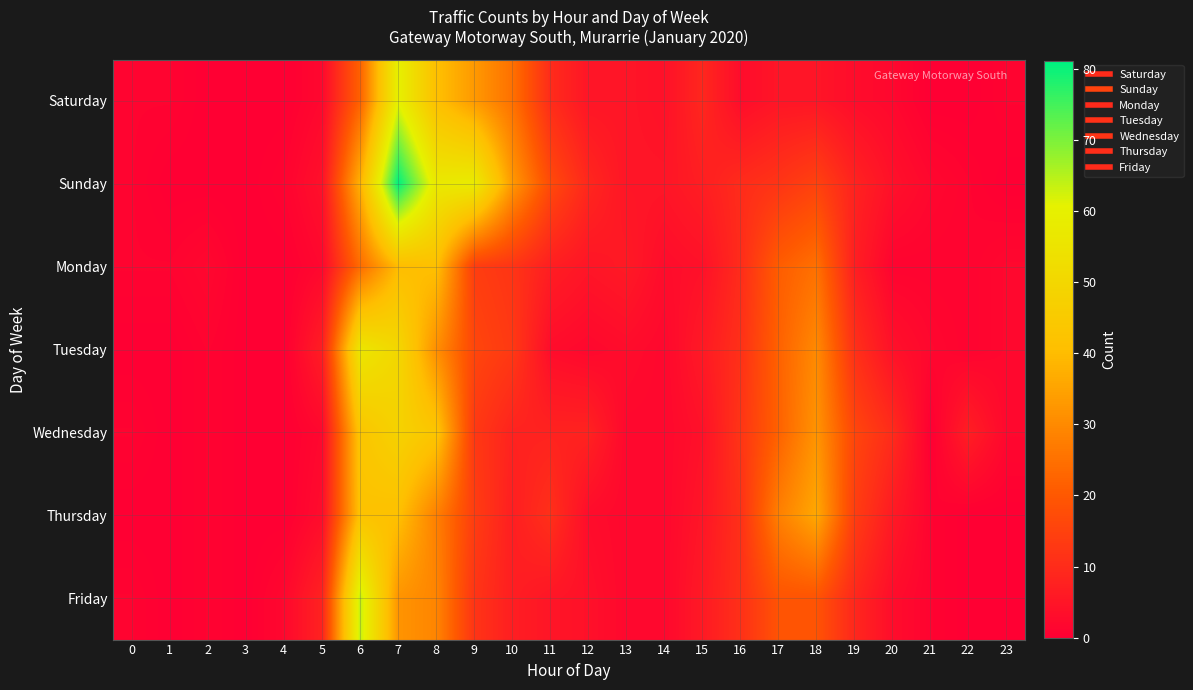

Reading right to left, extract all data points from this chart.

Saturday: 23=1	22=0	21=0	20=2	19=3	18=5	17=5	16=3	15=9	14=4	13=5	12=5	11=10	10=25	9=33	8=41	7=60	6=22	5=2	4=0	3=0	2=0	1=1	0=1
Sunday: 23=0	22=1	21=2	20=4	19=8	18=15	17=12	16=10	15=7	14=5	13=5	12=9	11=17	10=33	9=58	8=57	7=81	6=38	5=4	4=1	3=0	2=0	1=0	0=1
Monday: 23=2	22=1	21=1	20=1	19=7	18=25	17=21	16=10	15=4	14=3	13=6	12=5	11=7	10=12	9=14	8=41	7=40	6=24	5=2	4=0	3=0	2=2	1=1	0=1
Tuesday: 23=2	22=1	21=2	20=4	19=11	18=30	17=22	16=11	15=6	14=2	13=3	12=2	11=3	10=13	9=16	8=31	7=50	6=56	5=7	4=0	3=0	2=1	1=0	0=0
Wednesday: 23=2	22=7	21=0	20=10	19=16	18=32	17=22	16=12	15=4	14=2	13=2	12=8	11=8	10=8	9=13	8=43	7=48	6=43	5=2	4=0	3=0	2=1	1=0	0=1
Thursday: 23=0	22=0	21=1	20=6	19=14	18=36	17=28	16=11	15=5	14=2	13=2	12=3	11=11	10=7	9=14	8=28	7=41	6=42	5=3	4=0	3=0	2=1	1=0	0=0
Friday: 23=0	22=0	21=1	20=3	19=9	18=19	17=19	16=11	15=6	14=2	13=2	12=4	11=5	10=7	9=12	8=29	7=32	6=64	5=8	4=2	3=0	2=1	1=0	0=1